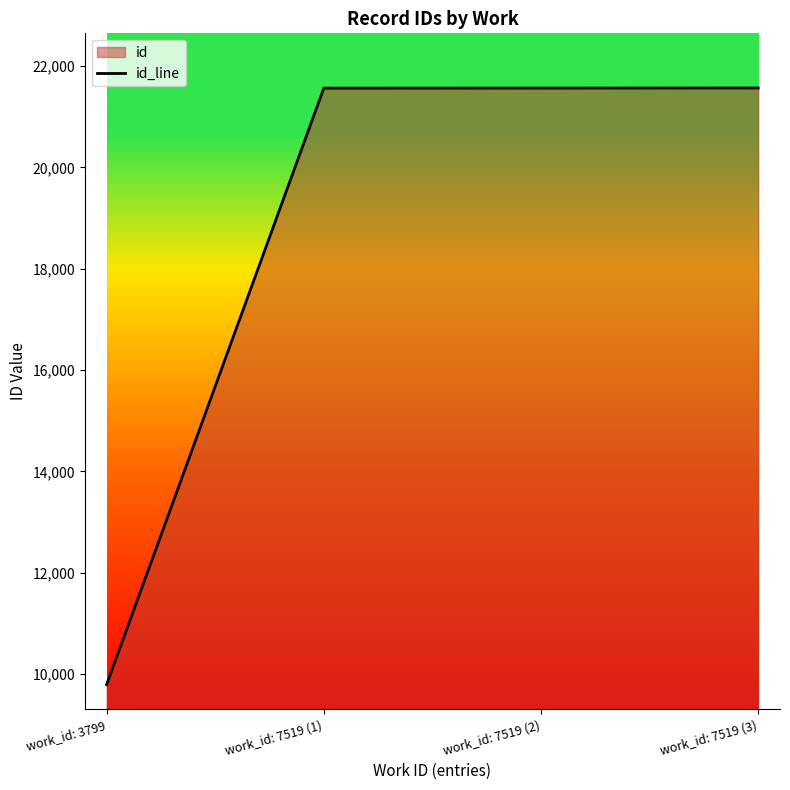

What is the difference between the second highest and minimum values?

11772